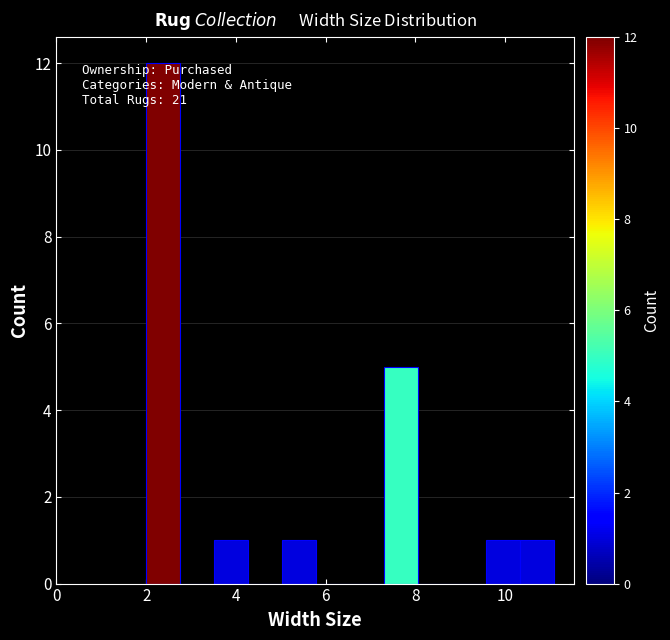

Read against the x-axis, roughly where is the centre of the tallest bar?

2.4